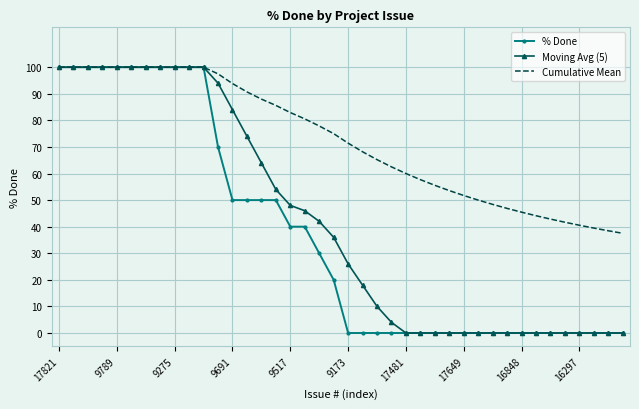

What is the minimum value for Cumulative Mean?

37.5